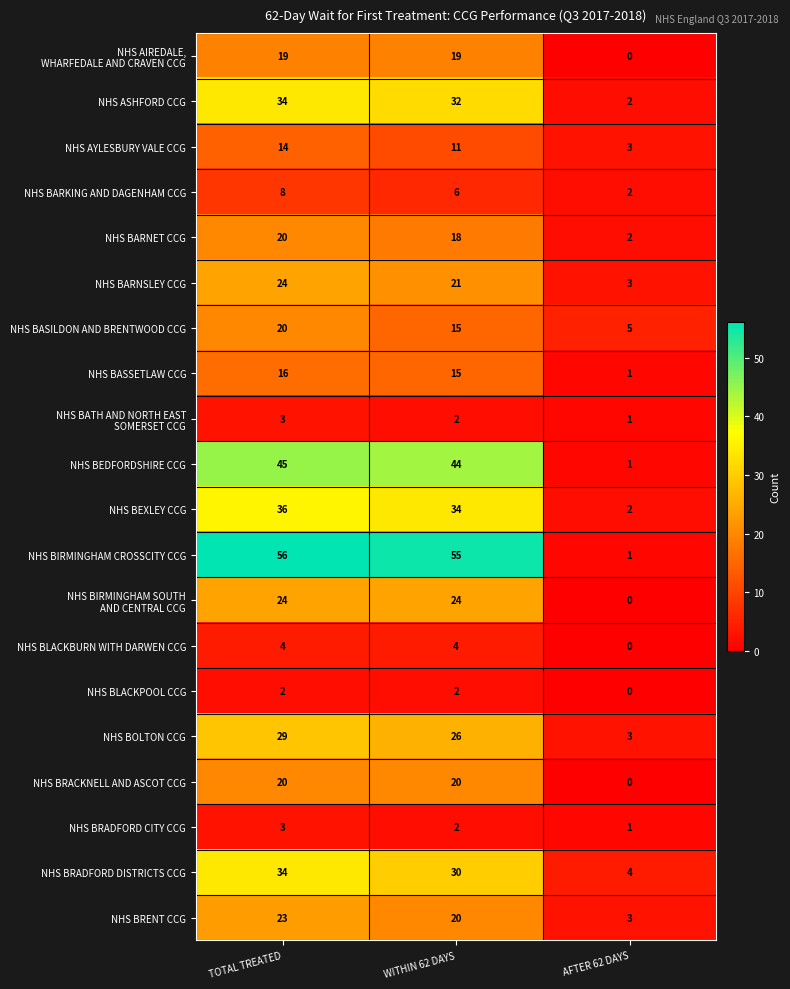

Between TOTAL TREATED and WITHIN 62 DAYS, which series saw the biggest shift?

NHS BASILDON AND BRENTWOOD CCG